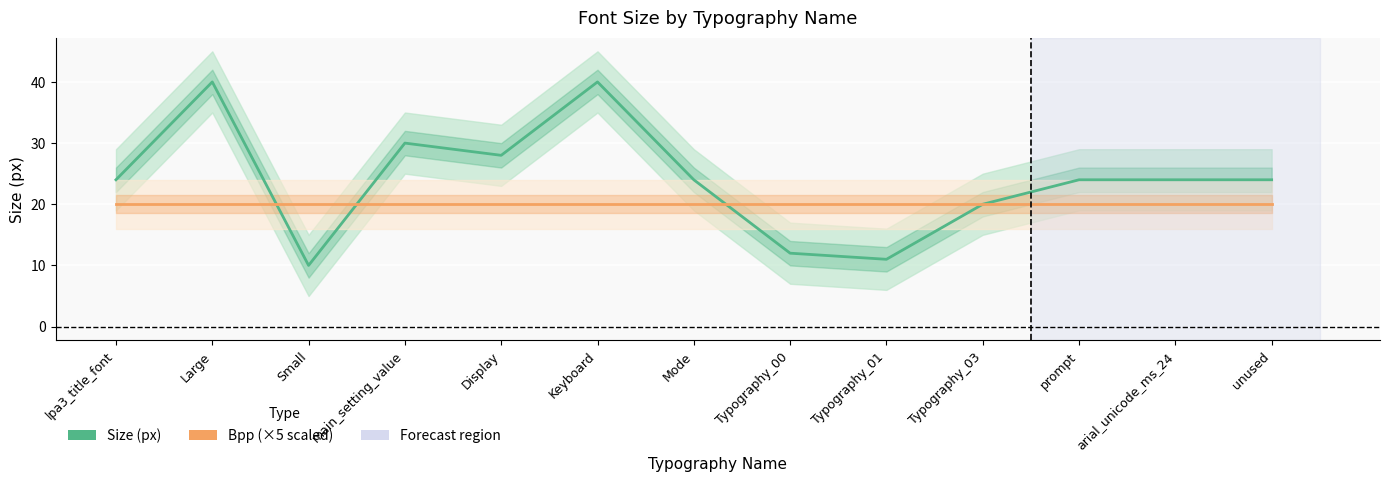

What is the total value across all series at unused?

44